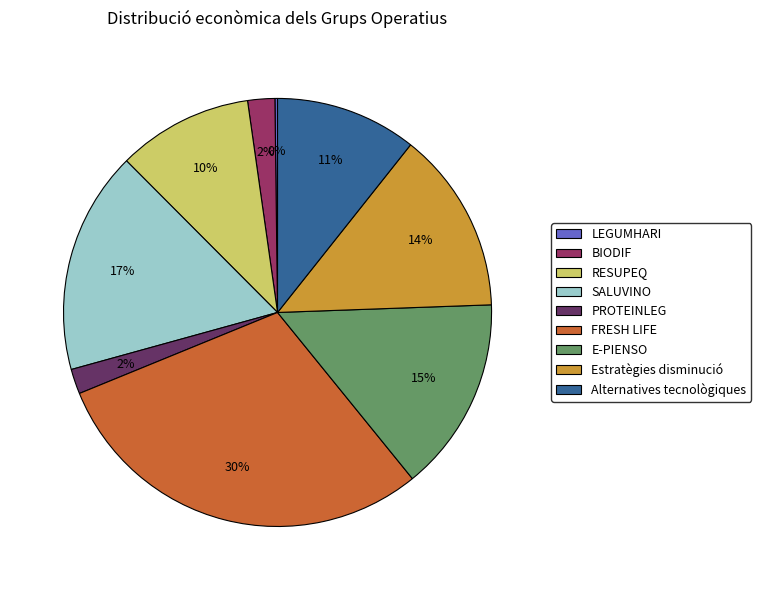

To the nearest percent, what portion does FRESH LIFE represent?

30%